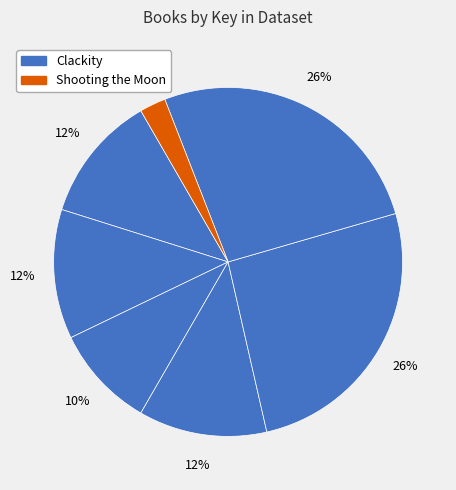

Is there a majority slice in this chart?

No